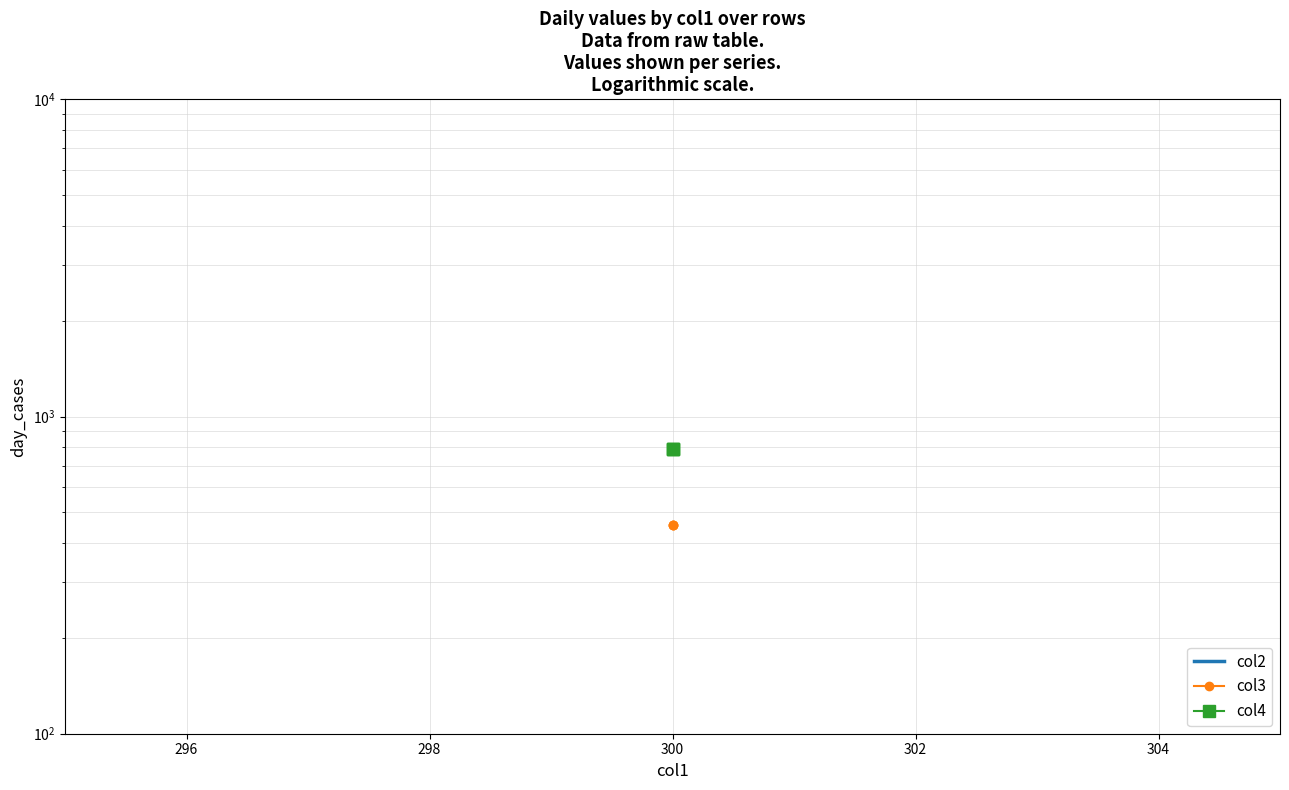

Rank the series at 300 from lowest to highest value.

col2, col3, col4